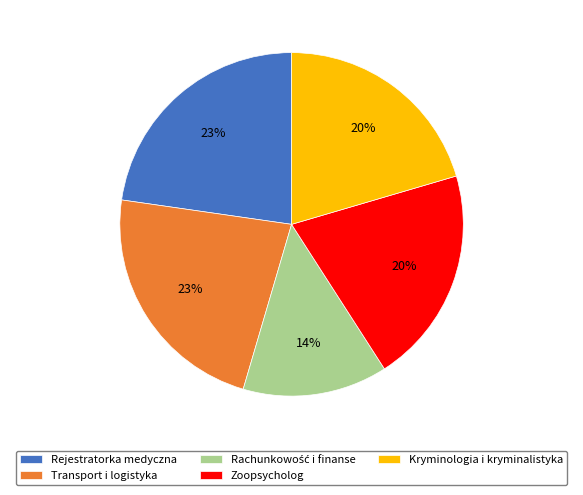

To the nearest percent, what portion does Zoopsycholog represent?

20%